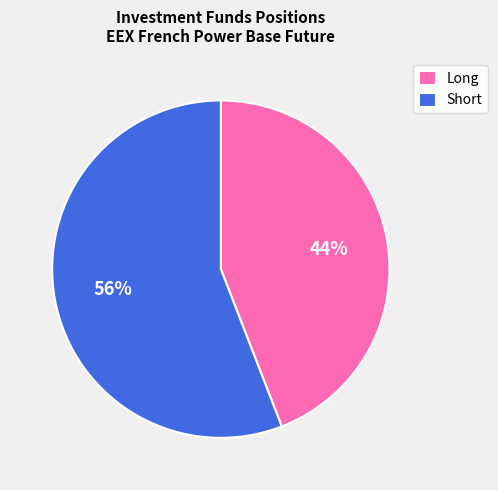

Is the sum of Short and Long greater than half?

Yes